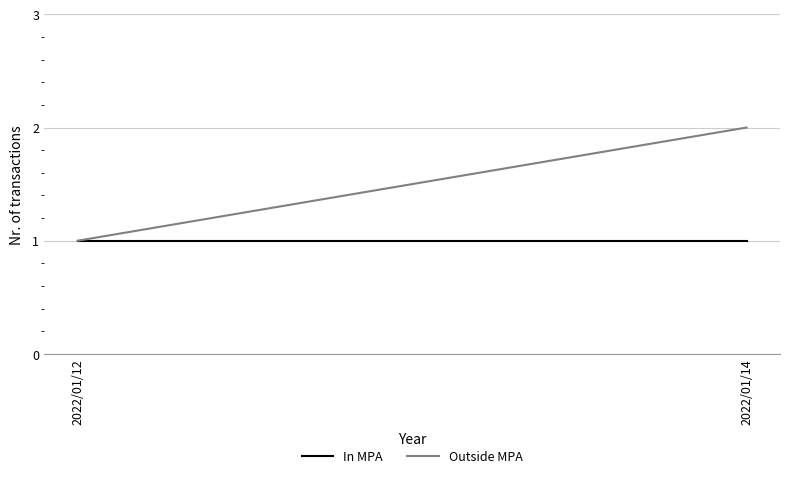

What is the value of the Outside MPA point at the 1st from the left?

1